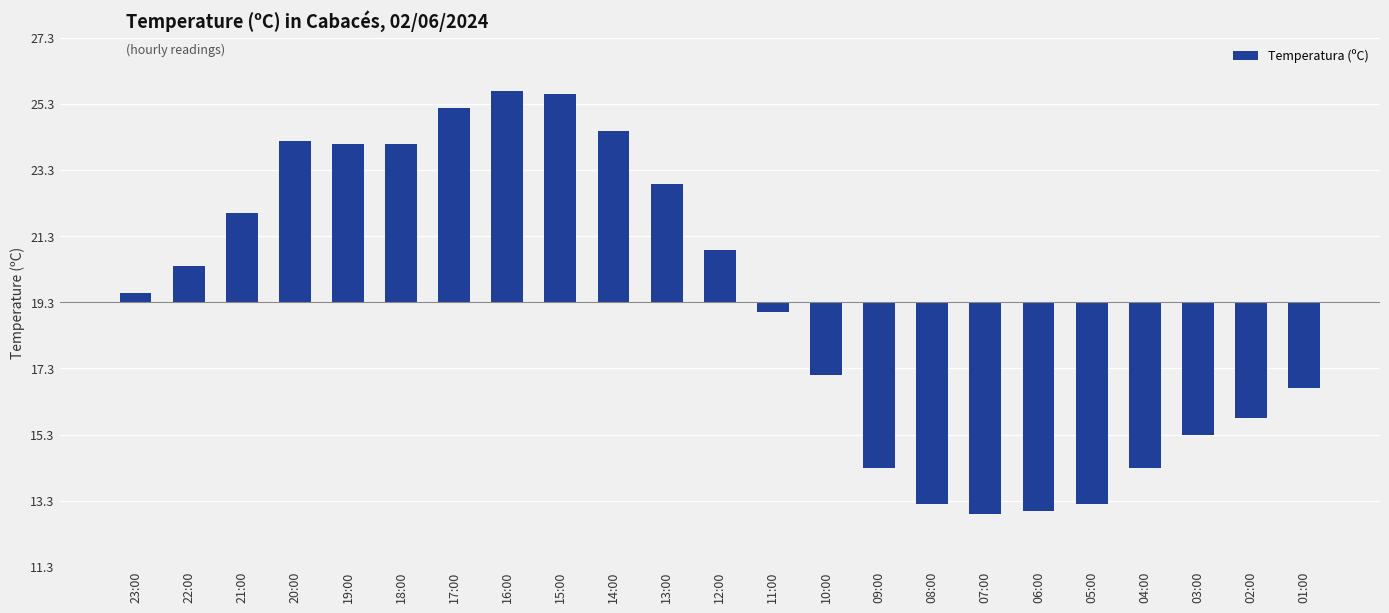

Reading left to right, list all the values displayed in this chart.

23:00=0.3	22:00=1.1	21:00=2.7	20:00=4.9	19:00=4.8	18:00=4.8	17:00=5.9	16:00=6.4	15:00=6.3	14:00=5.2	13:00=3.6	12:00=1.6	11:00=-0.3	10:00=-2.2	09:00=-5.0	08:00=-6.1	07:00=-6.4	06:00=-6.3	05:00=-6.1	04:00=-5.0	03:00=-4.0	02:00=-3.5	01:00=-2.6